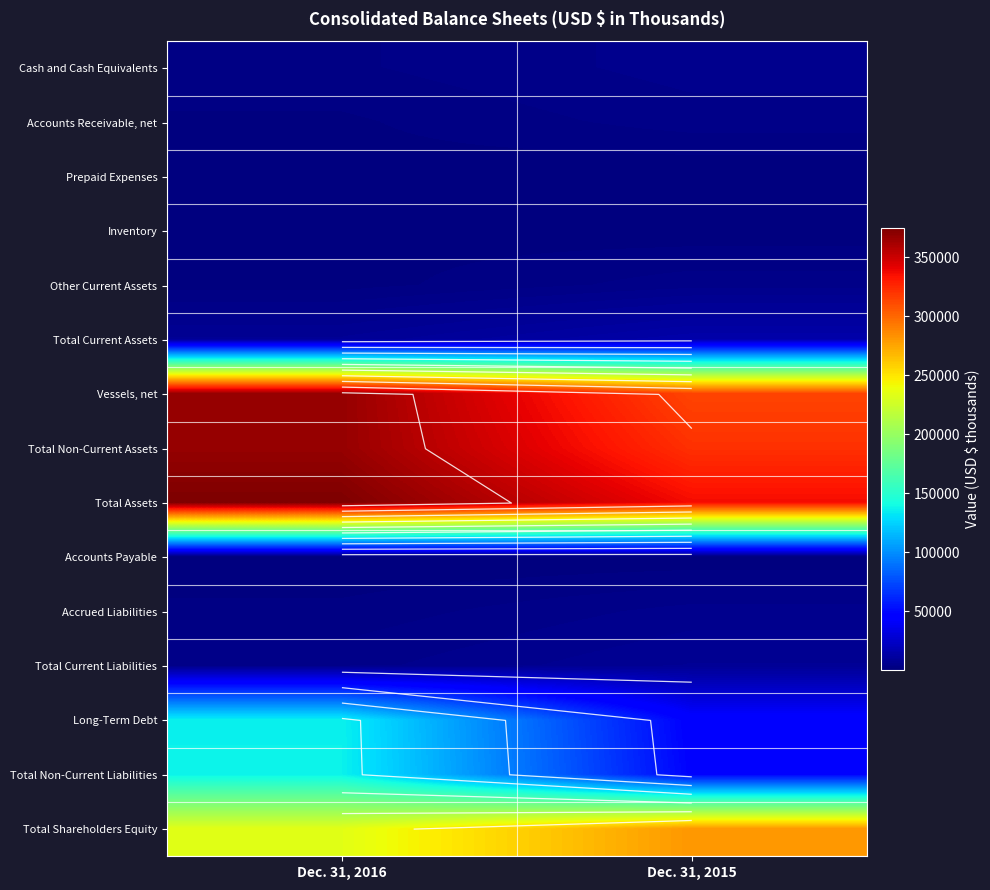

True or false: Total Assets has a value of 374854 at Dec. 31, 2016.

True